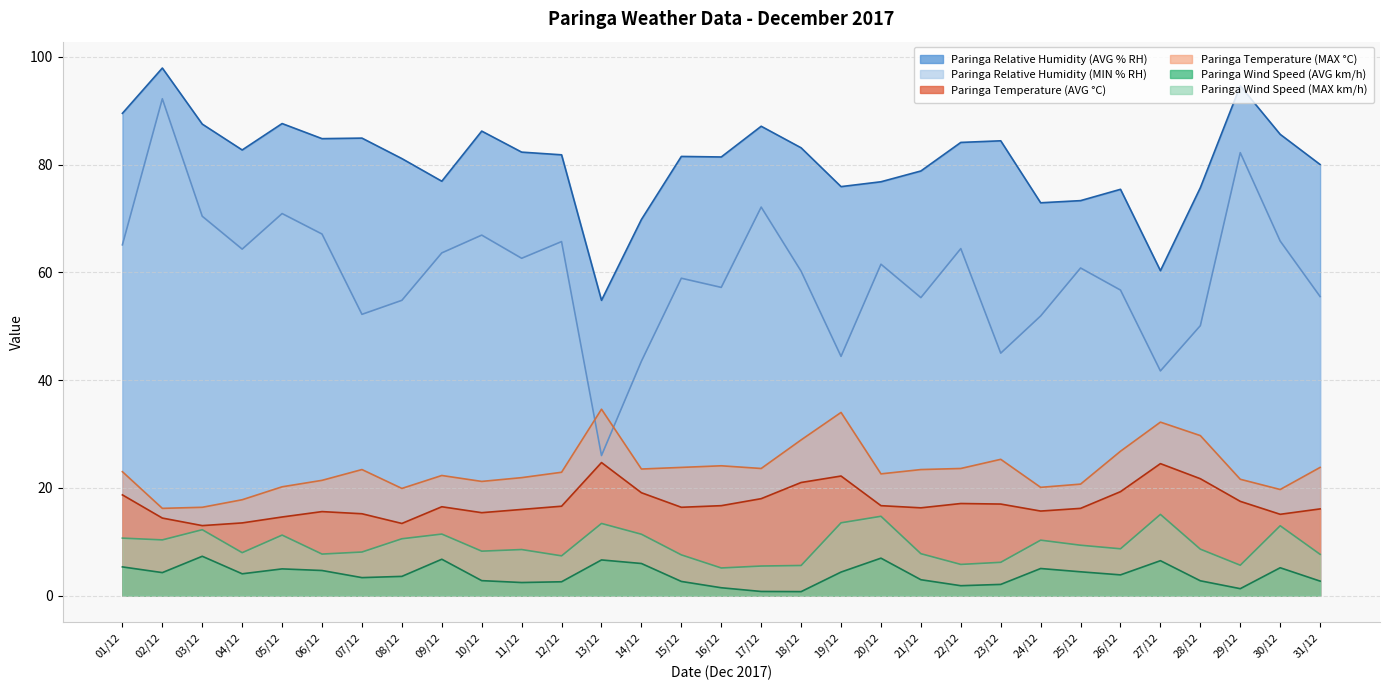

What is the greatest value displayed?

97.9